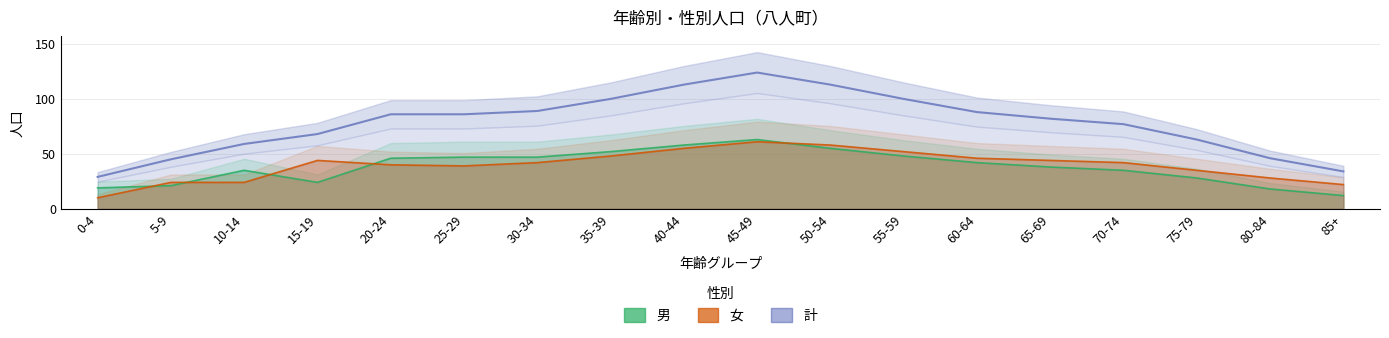

The value of 計 at 60-64 is 55. True or false?

False